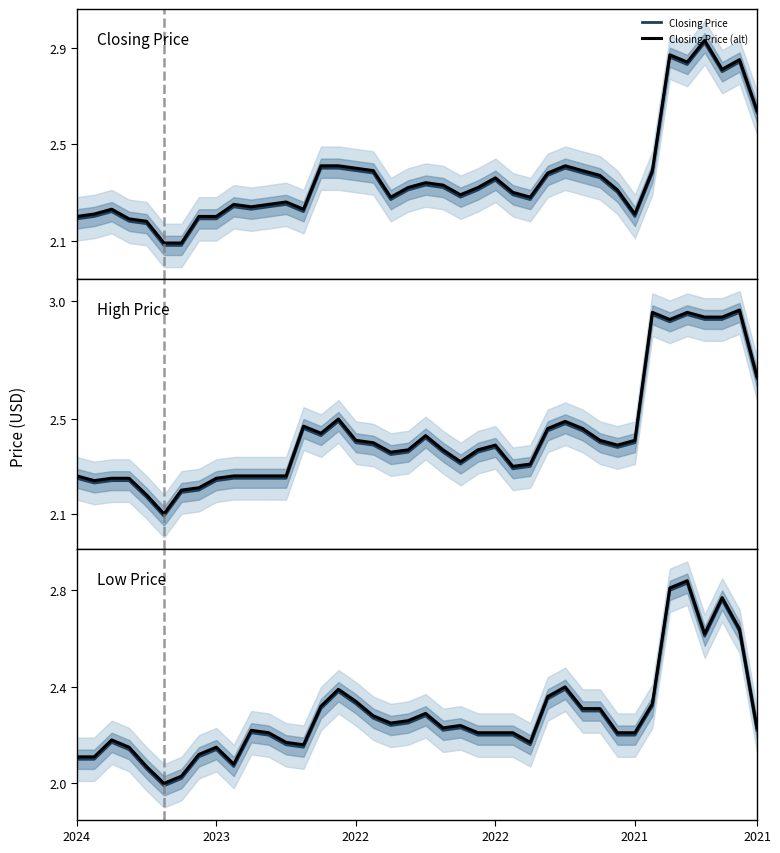

True or false: High Price has more than 0 points higher than both neighbors.

True